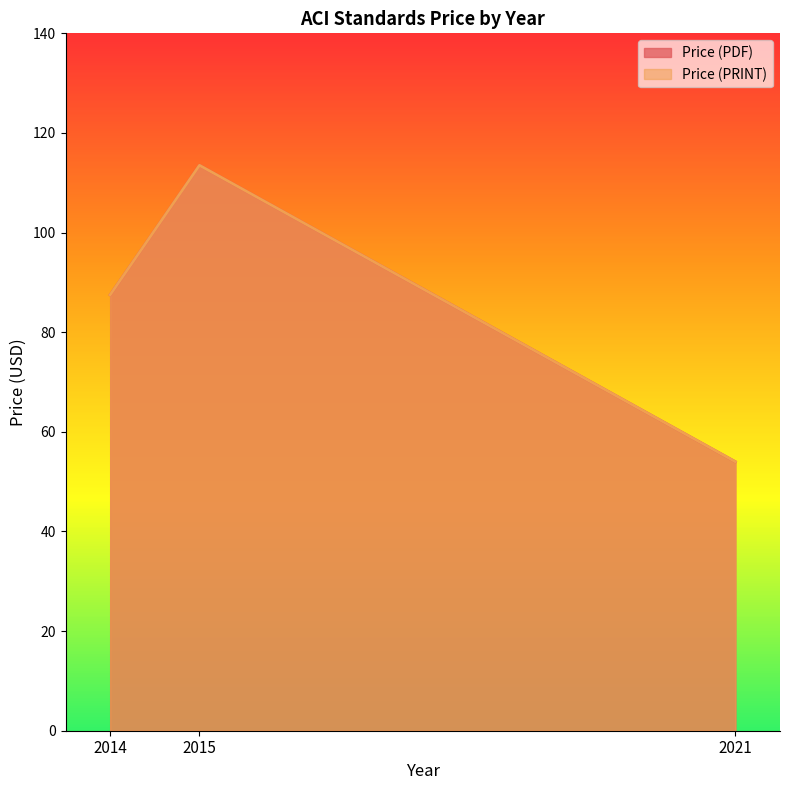

Which series has the largest total across all categories?

Price (PDF)